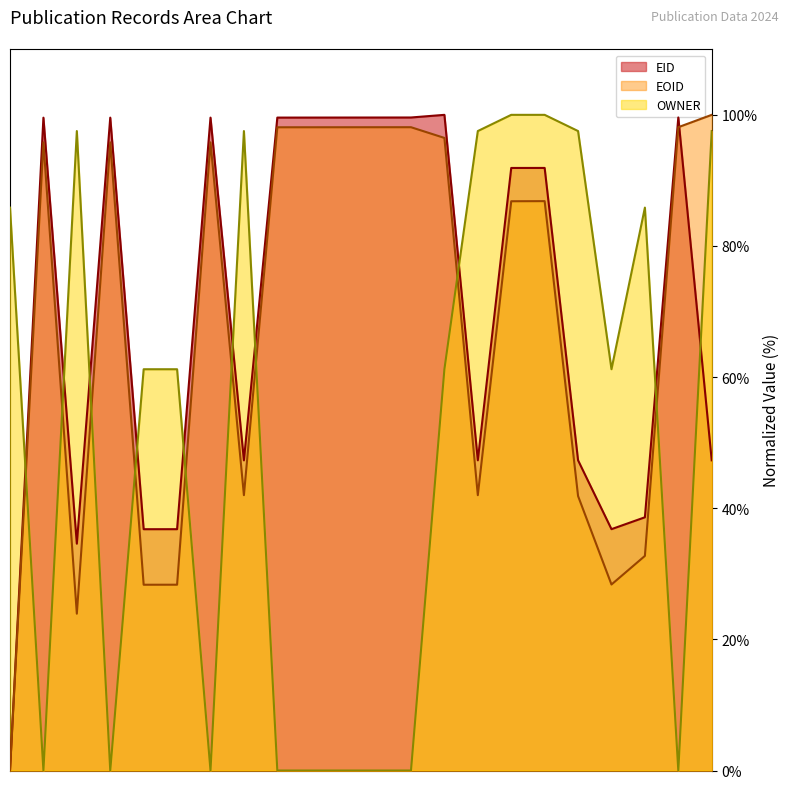

How many times do OWNER and EID cross each other?

10